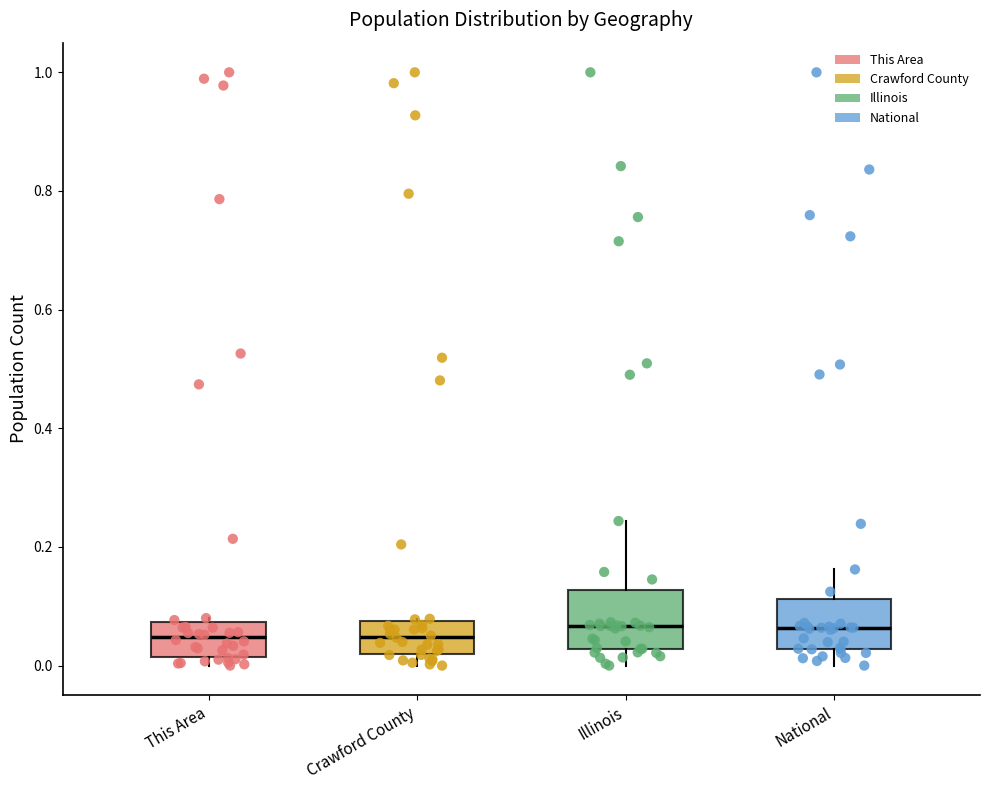

Where is the upper edge of the box for This Area on the y-axis? The values are not printed on the chart, so give them approximately, as read against the axis.

0.08